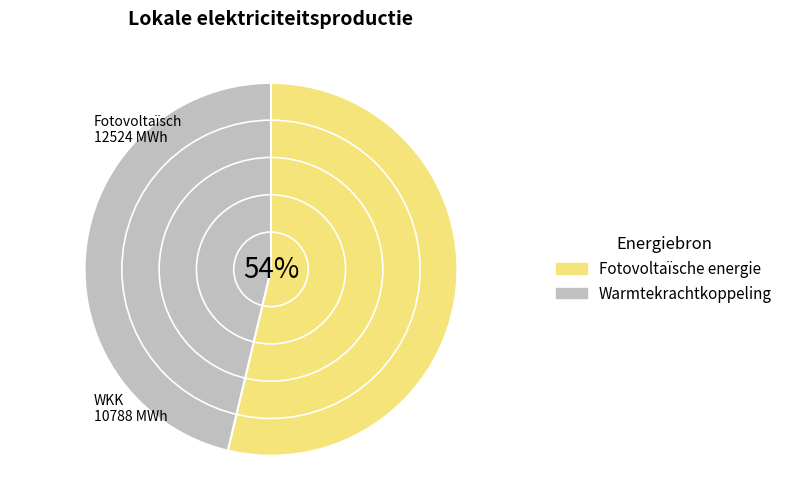

Combined, what portion of the pie is Fotovoltaïsche energie and Warmtekrachtkoppeling?

100.0%